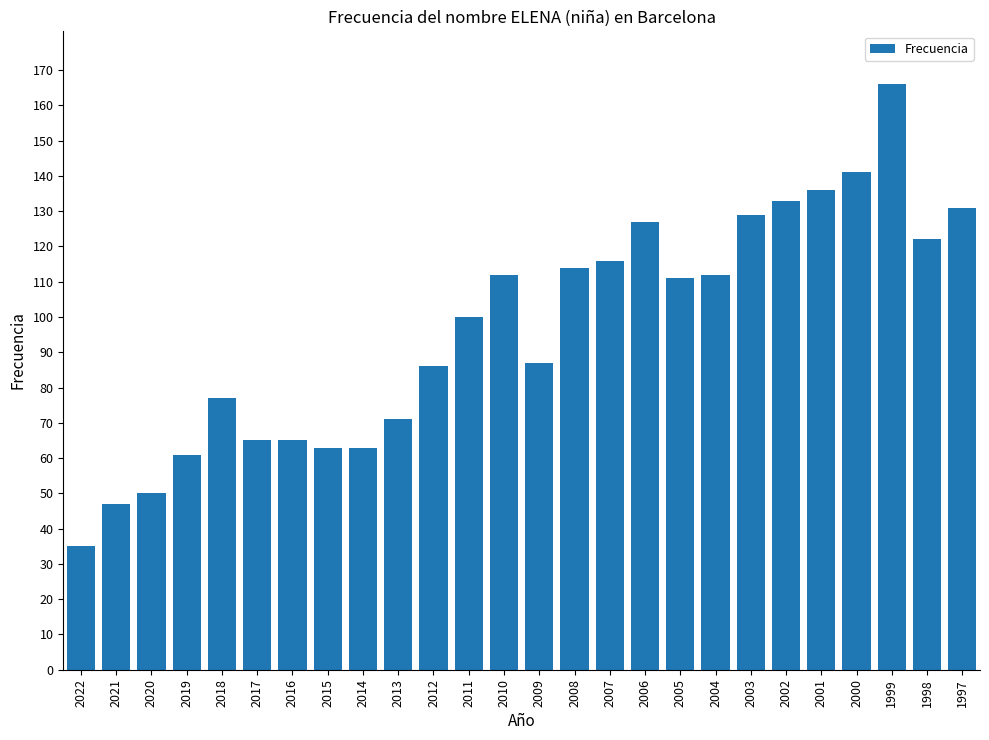

Count the number of data series in this chart.

1